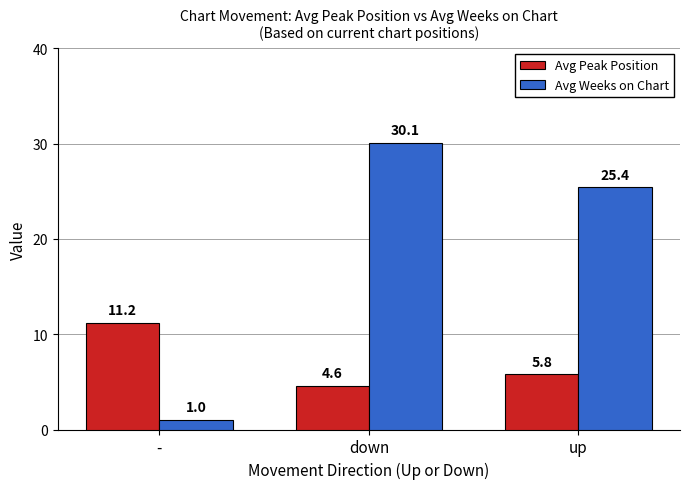

What is the average value of the Avg Peak Position series?

7.2